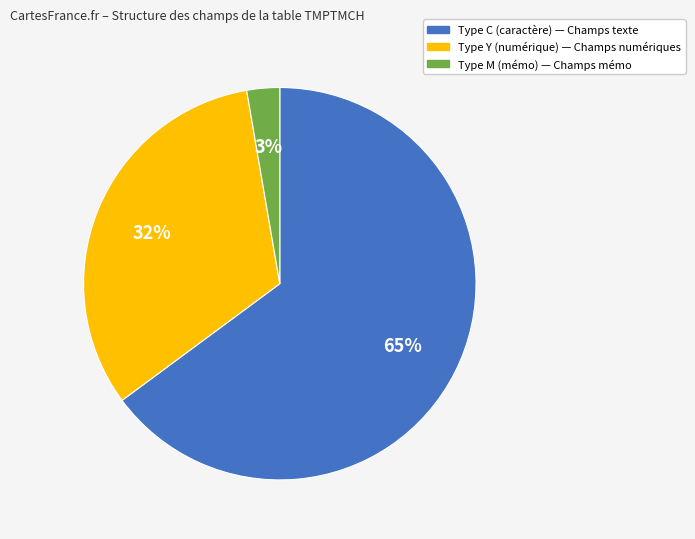

To the nearest percent, what percentage of the pie is Type C (caractère) — Champs texte?

65%